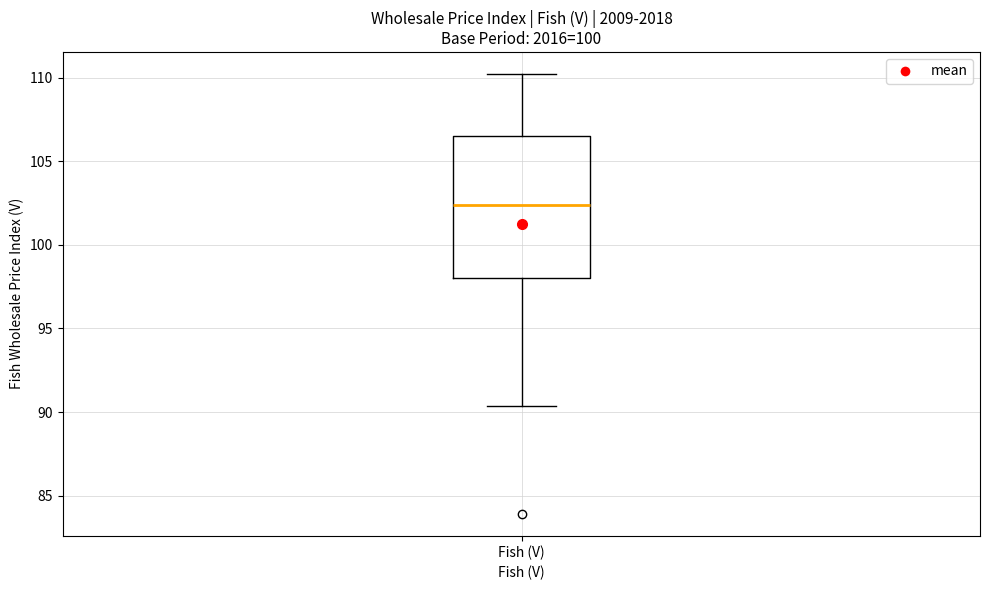

Transcribe this box plot: give where the median line is, the range the box spans, and where the two whiskers end, as read against the y-axis. The values are not printed on the chart, so give them approximately, as read against the axis.

median 102.5, box 98.0 to 106.5, whiskers 90.5 to 110.0